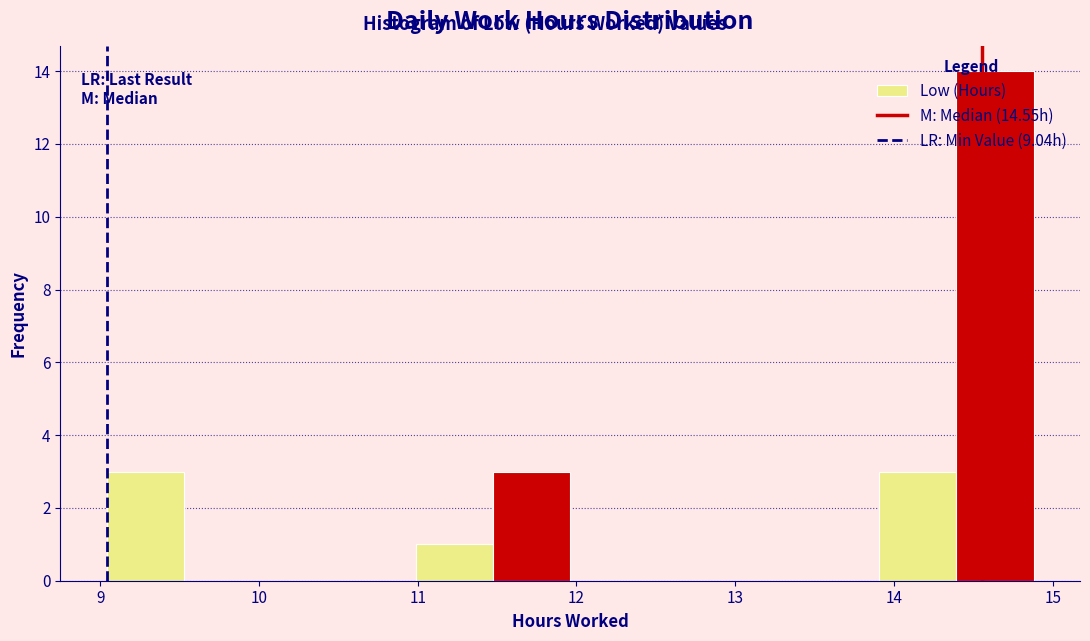

Which range on the x-axis has the tallest bar?

14.4 to 14.9